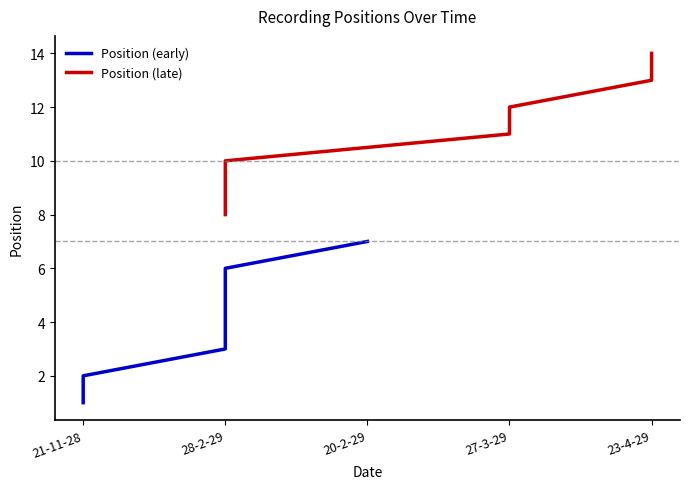

Is it true that Position (early) equals 6 at 28-2-29?

False